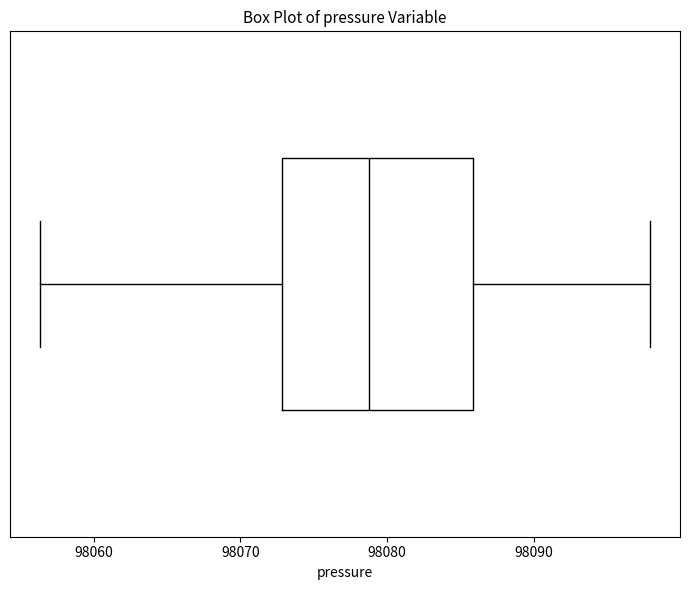

Transcribe this box plot: give where the median line is, the range the box spans, and where the two whiskers end, as read against the x-axis. The values are not printed on the chart, so give them approximately, as read against the axis.

median 98079, box 98073 to 98086, whiskers 98056 to 98098